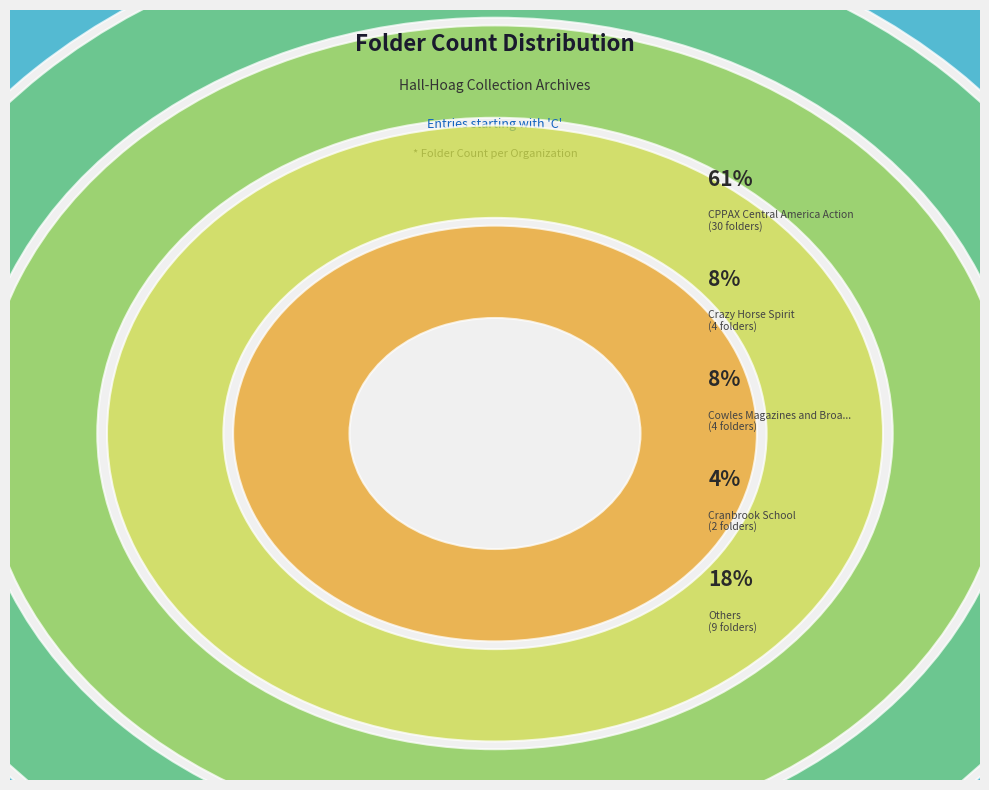

To the nearest percent, what portion does Crazy Horse Spirit represent?

8%